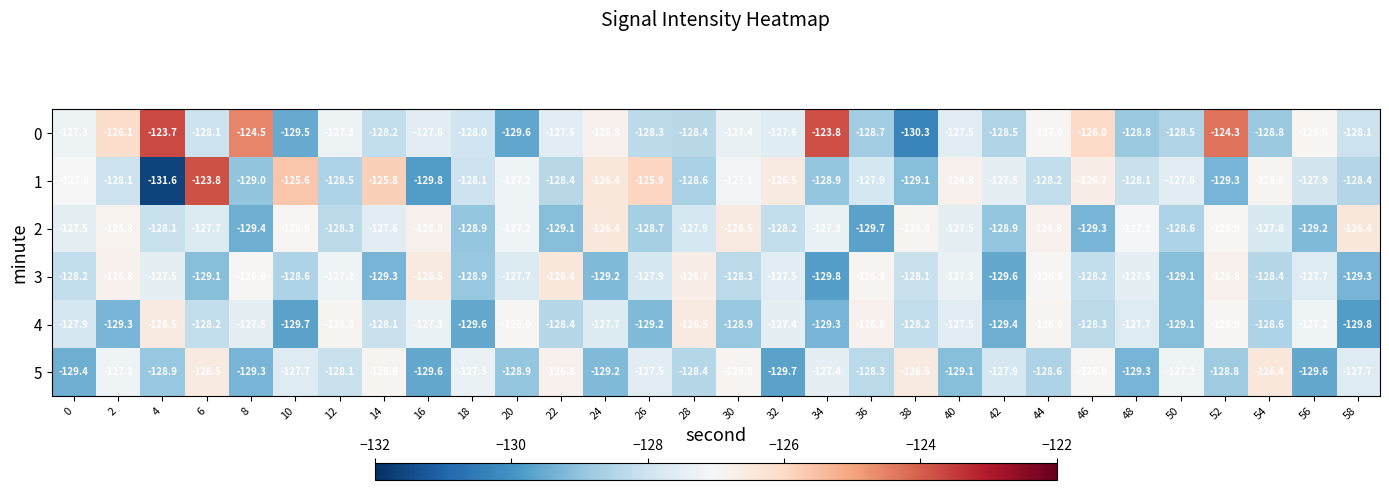

Which series changed the most between 40 and 54?

5